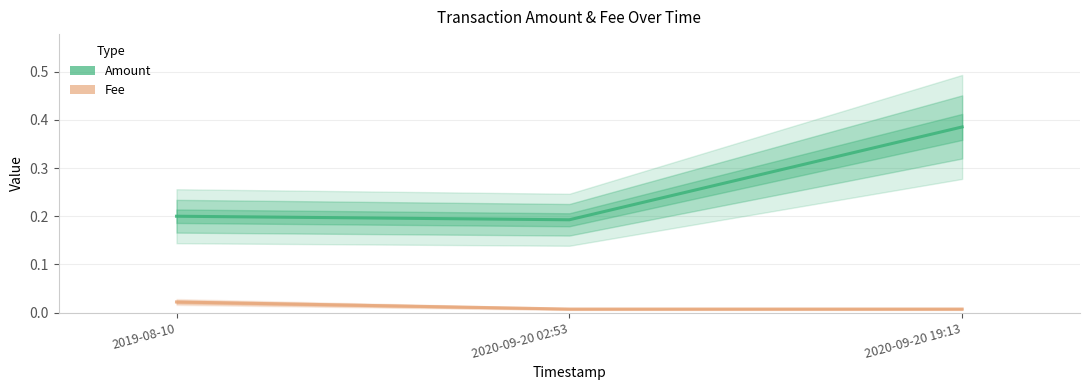

Reading right to left, list all the values displayed in this chart.

Amount: 2020-09-20 19:13=0.4	2020-09-20 02:53=0.2	2019-08-10=0.2
Fee: 2020-09-20 19:13=0.0	2020-09-20 02:53=0.0	2019-08-10=0.0